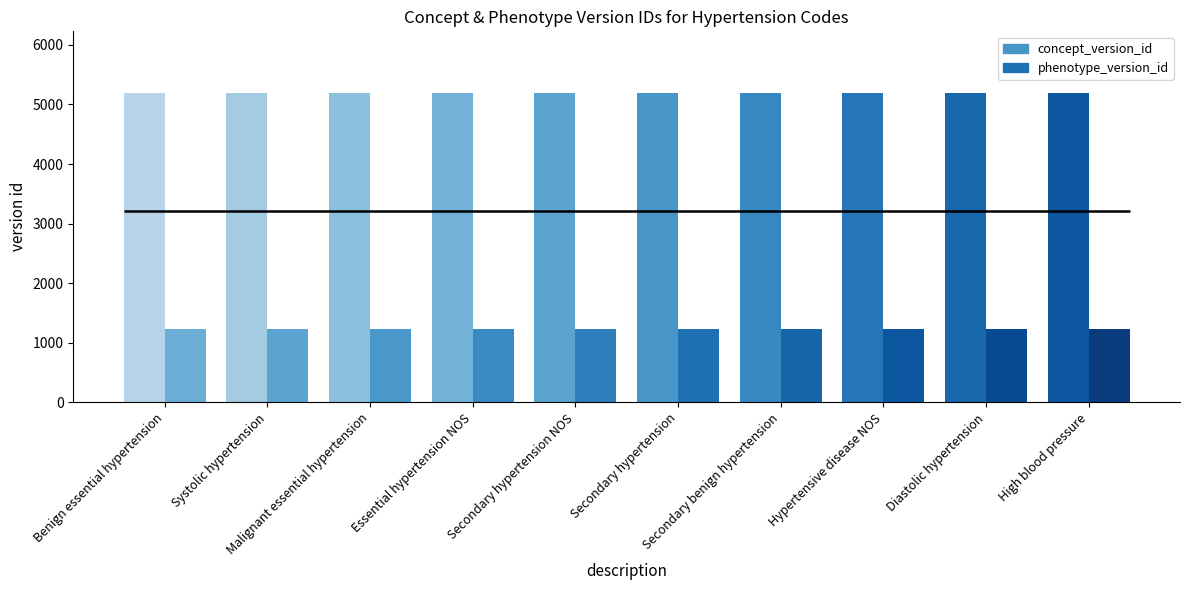

How many series are shown in this chart?

2